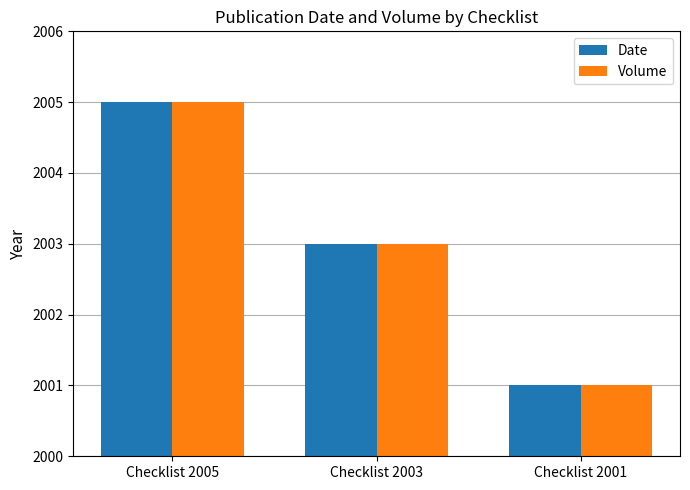

Reading left to right, transcribe all the data shown in this chart.

Date: Checklist 2005=2005	Checklist 2003=2003	Checklist 2001=2001
Volume: Checklist 2005=2005	Checklist 2003=2003	Checklist 2001=2001